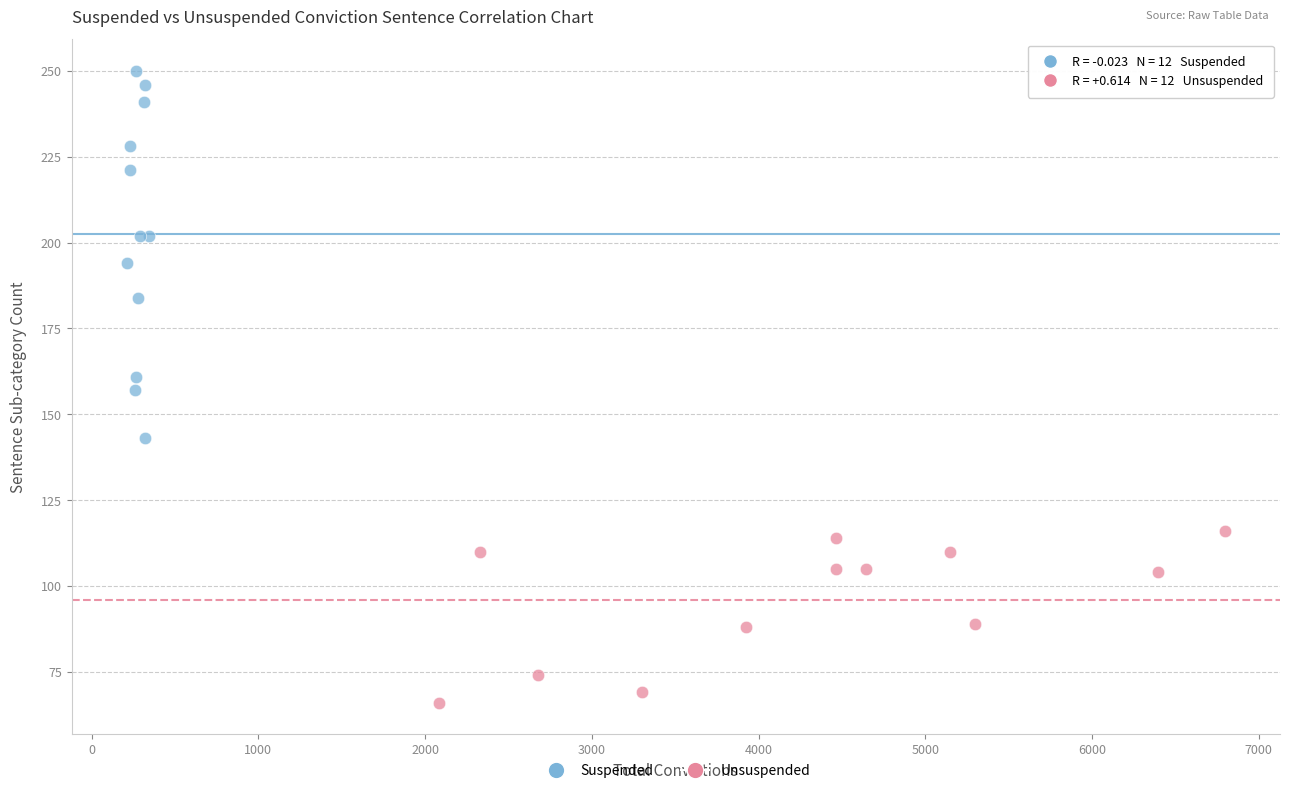

What are all the series names shown in the legend?

Suspended, Unsuspended